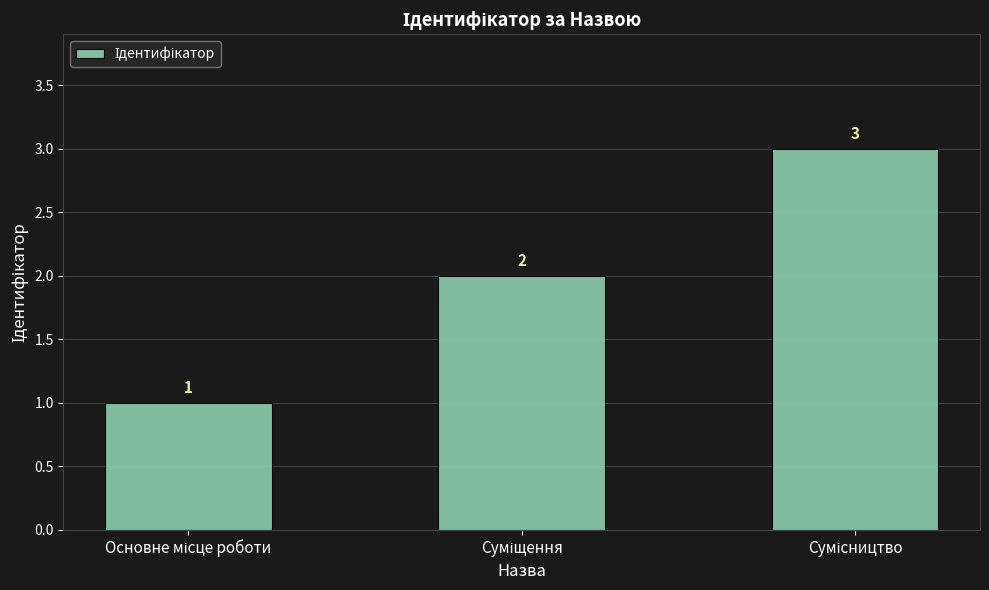

What is the greatest value displayed?

3